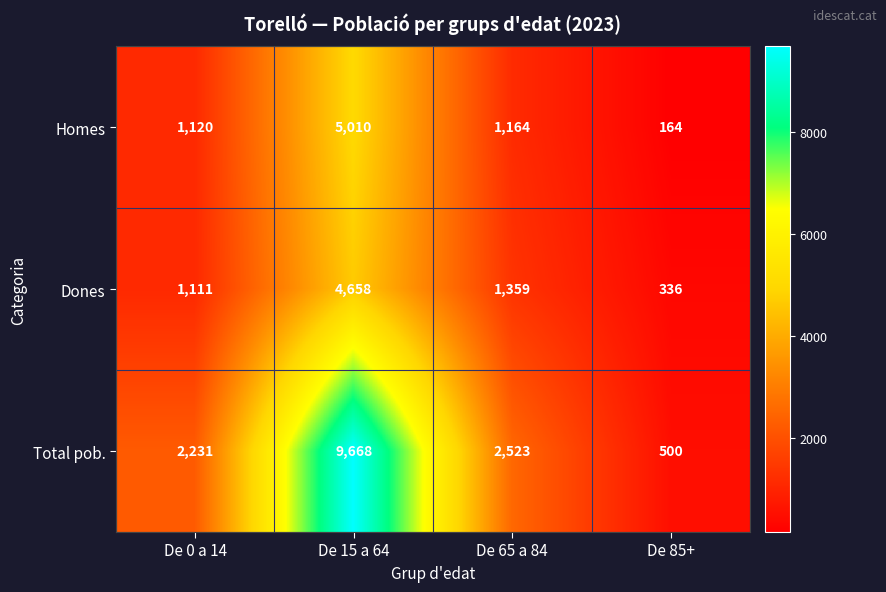

Where is Homes nearest to the value 2587?

De 65 a 84